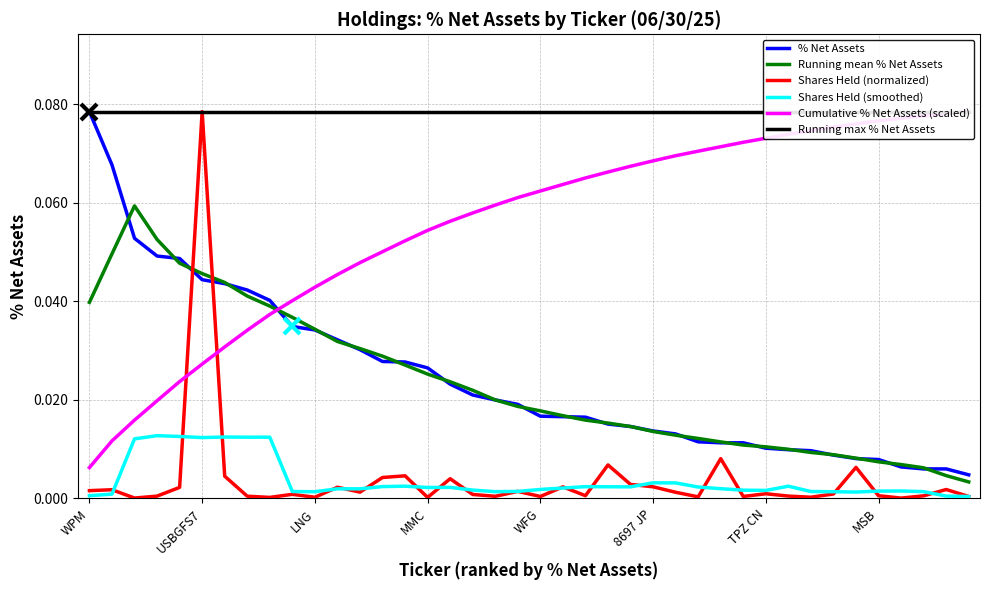

Between 11 and 26, which series saw the biggest shift?

Cumulative % Net Assets (scaled)